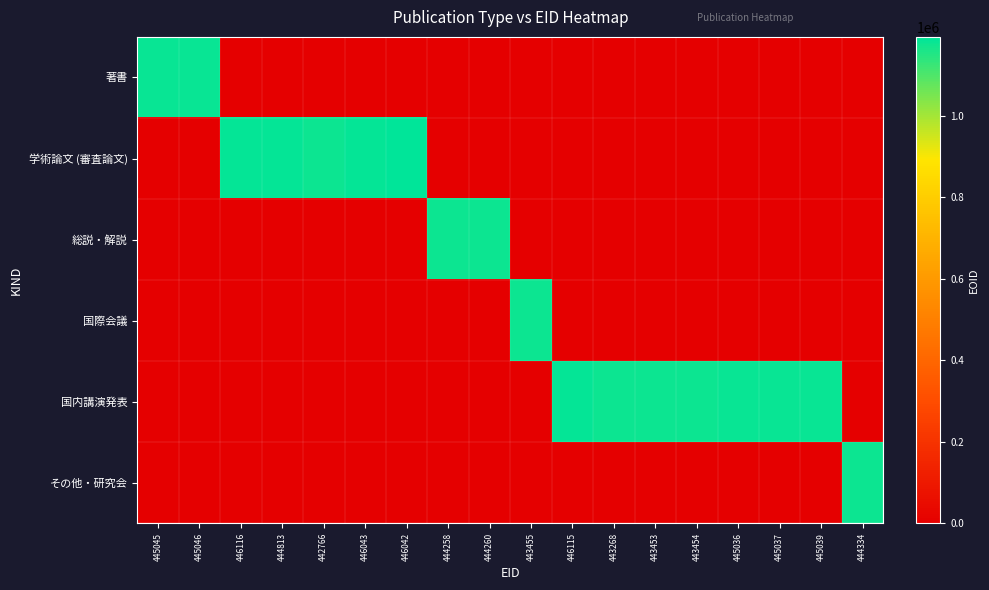

Between 445045 and 443455, which is larger?

445045